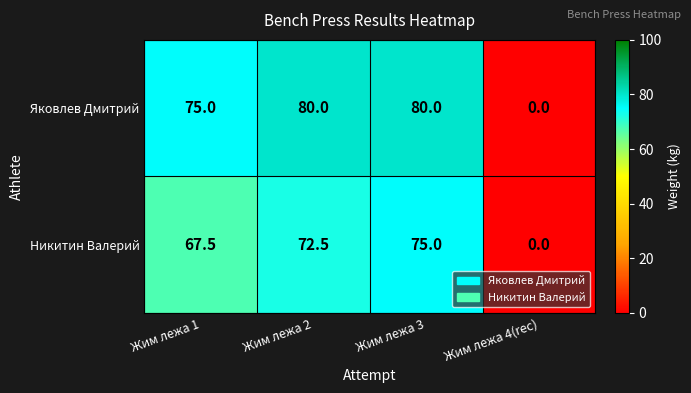

The Никитин Валерий series shows -31.1 at Жим лежа 4(rec). True or false?

False